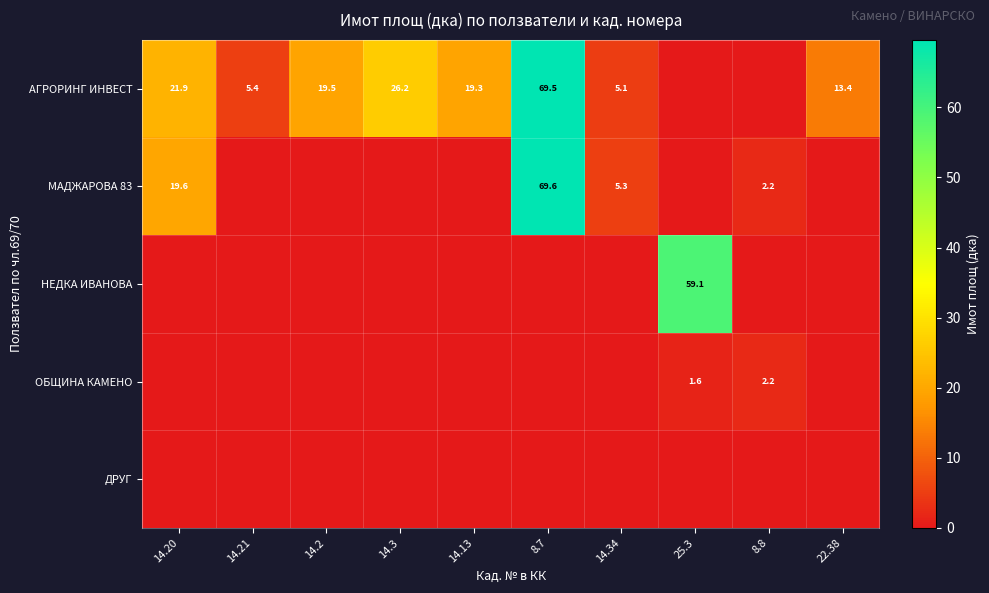

True or false: МАДЖАРОВА 83 has a value of 2.2 at 14.34.

False